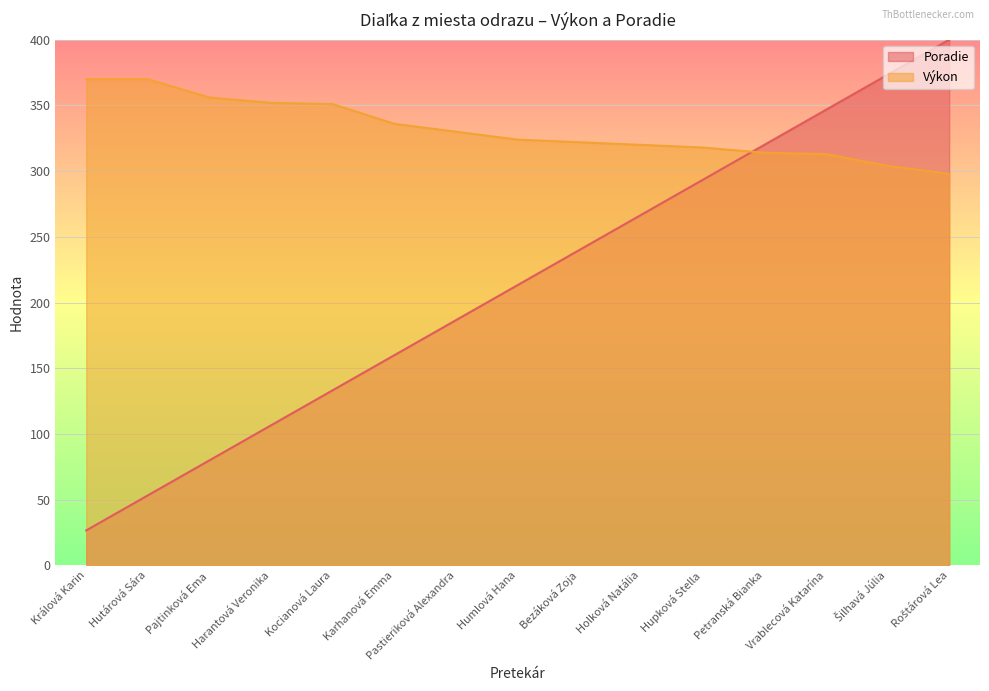

Which category has the lowest value in the Poradie series?

Králová Karin